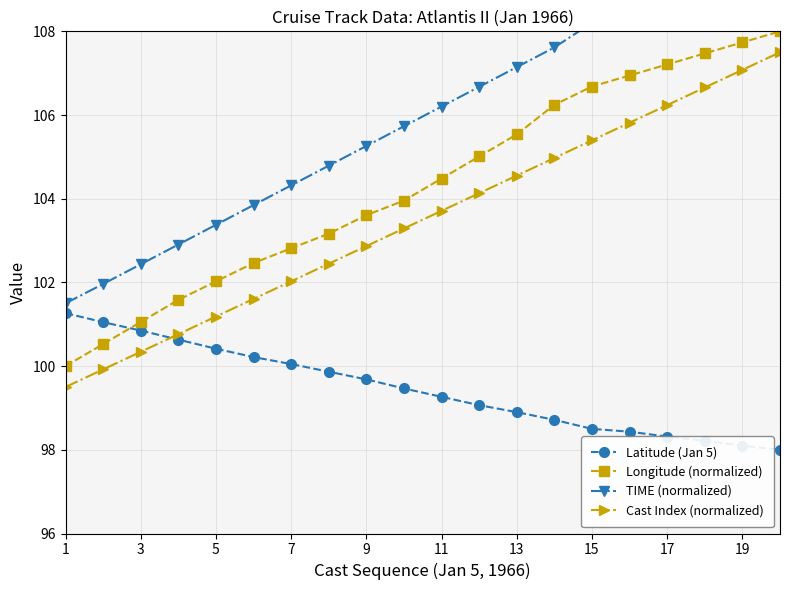

What is the minimum value for Latitude (Jan 5)?

98.0